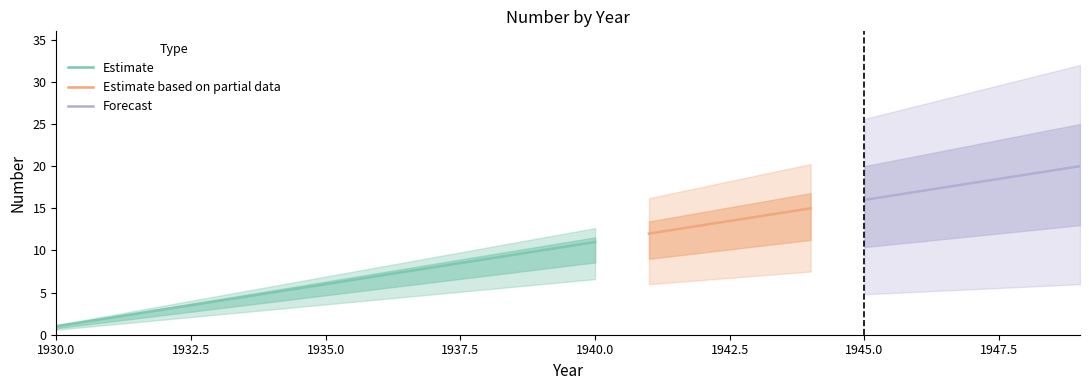

Does the chart have visible grid lines?

No